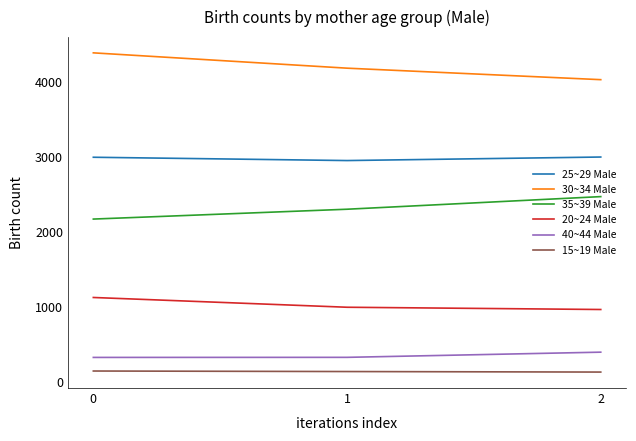

How many values in the 15~19 Male series are below 140?

1